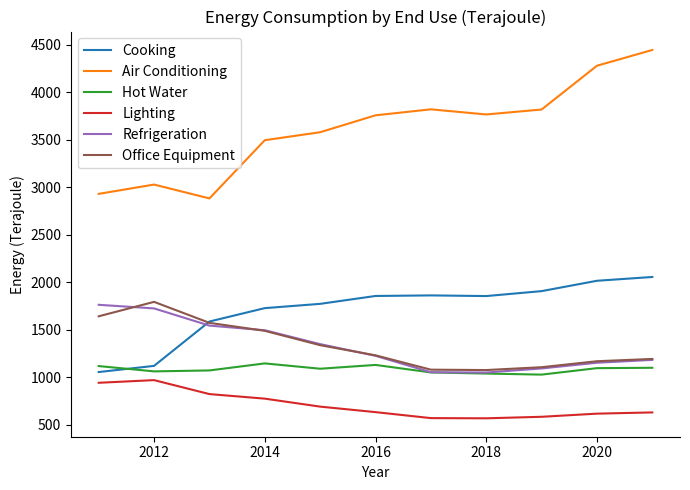

Which series has the largest range (max minus min)?

Air Conditioning